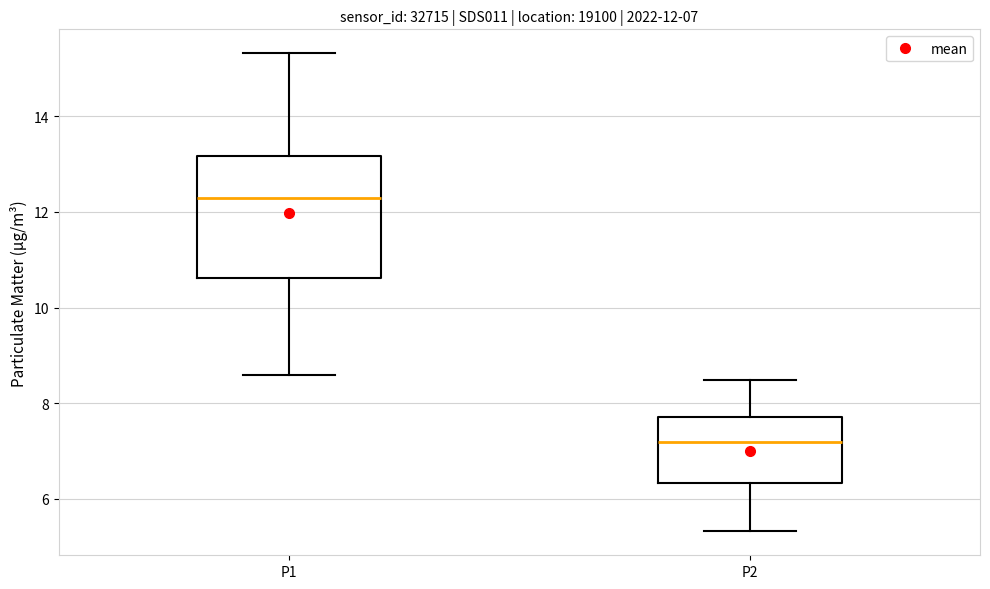

Comparing the boxes themselves (not the whiskers), which one is the tallest?

P1